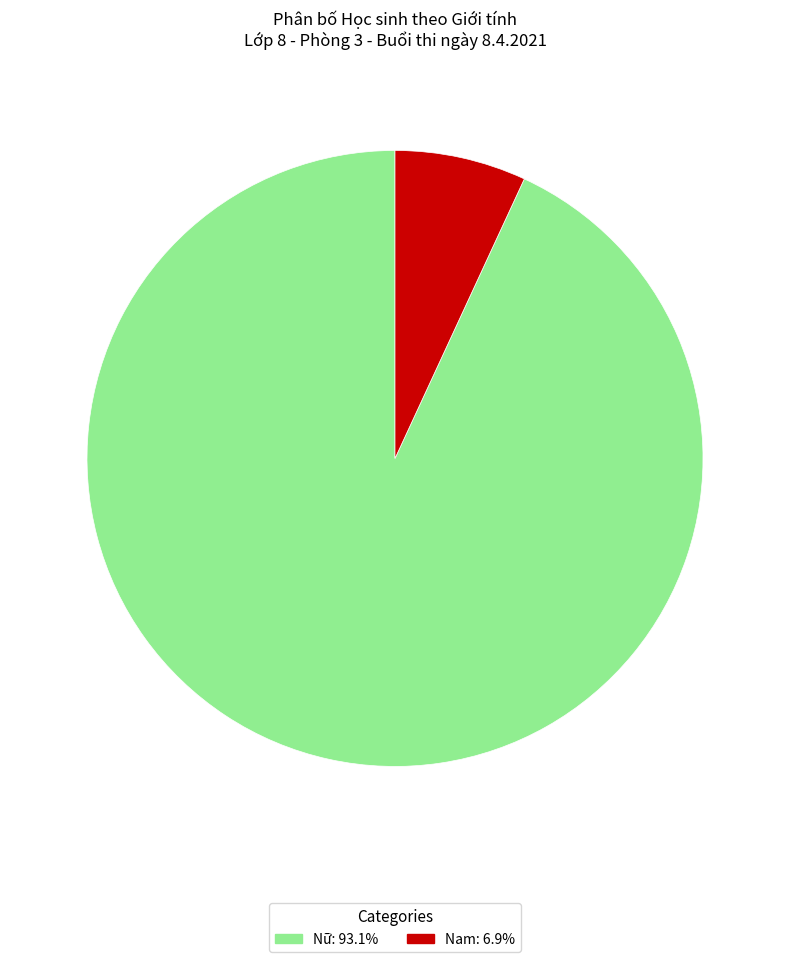

Which category has the smallest portion of the pie?

Nam